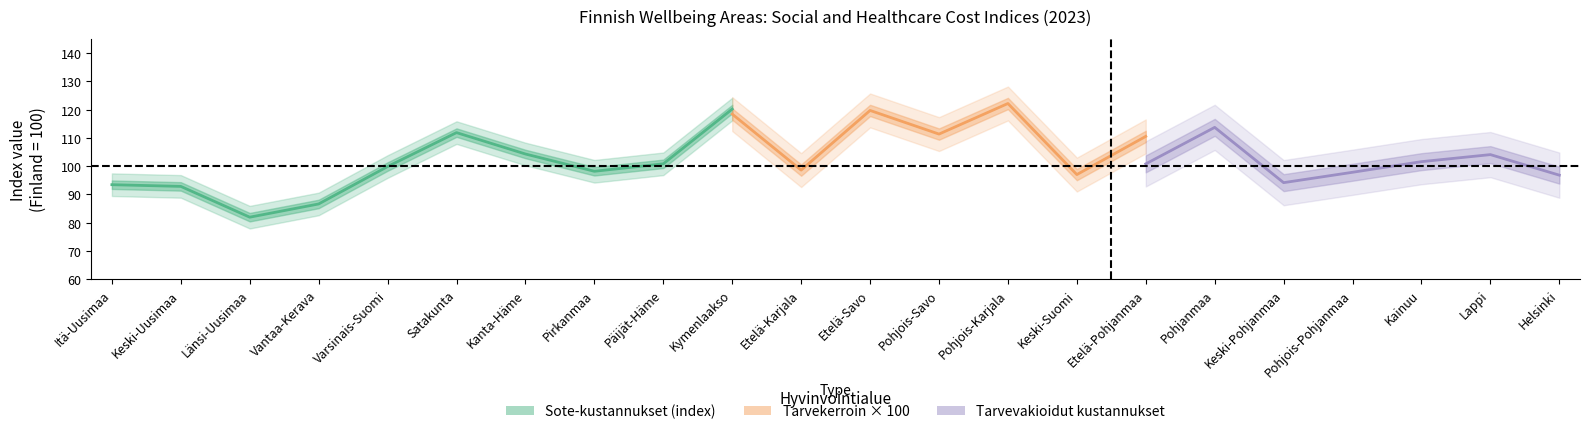

Count the number of categories in the chart.

22